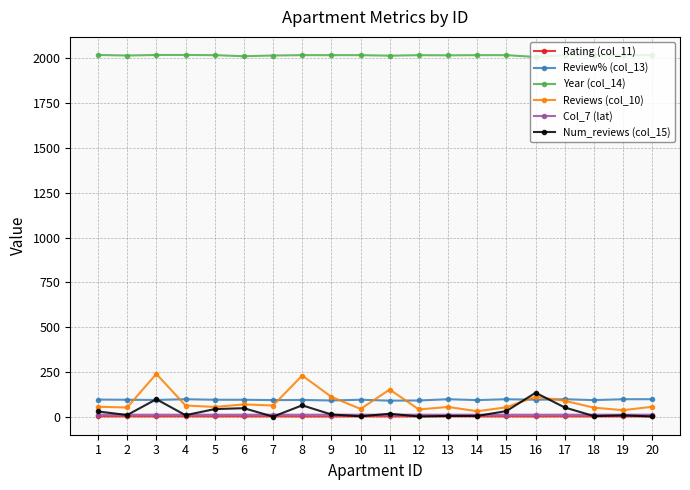

Which series has the largest range (max minus min)?

Reviews (col_10)